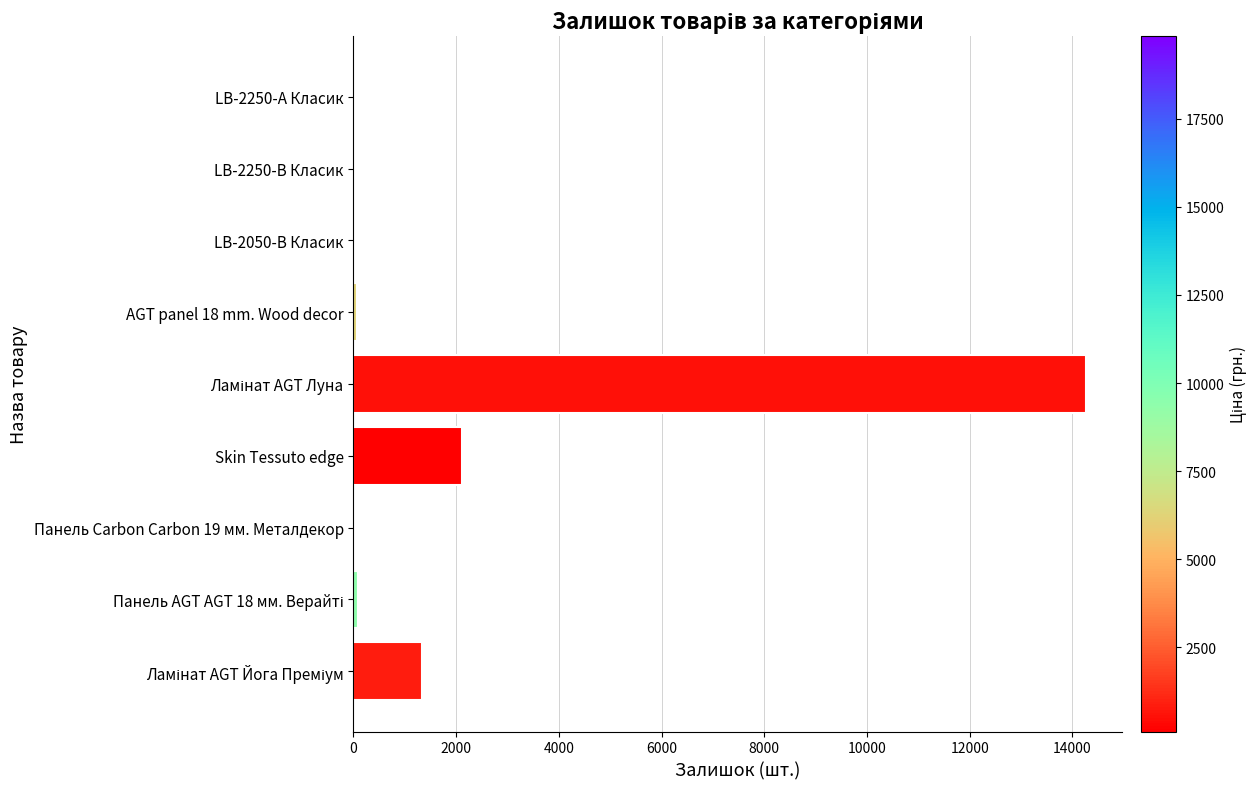

At which label is the value closest to 7135?

Skin Tessuto edge